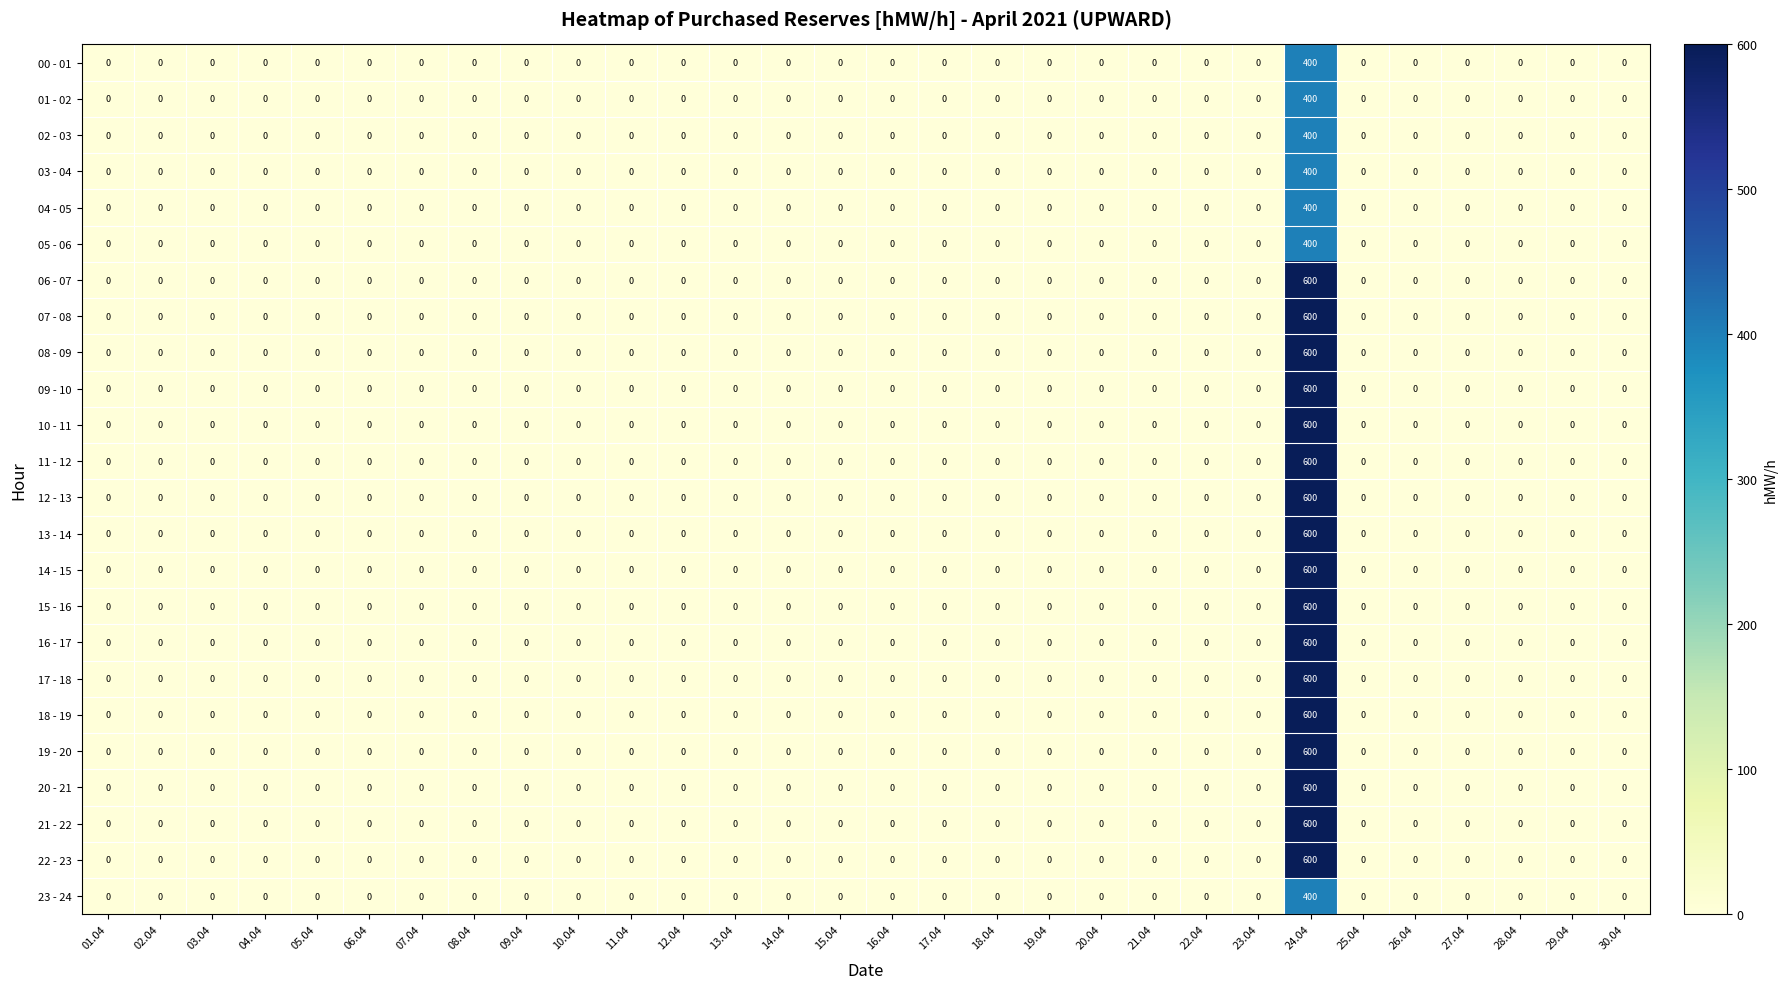

True or false: 10 - 11 has a value of 0 at 13.04.

True